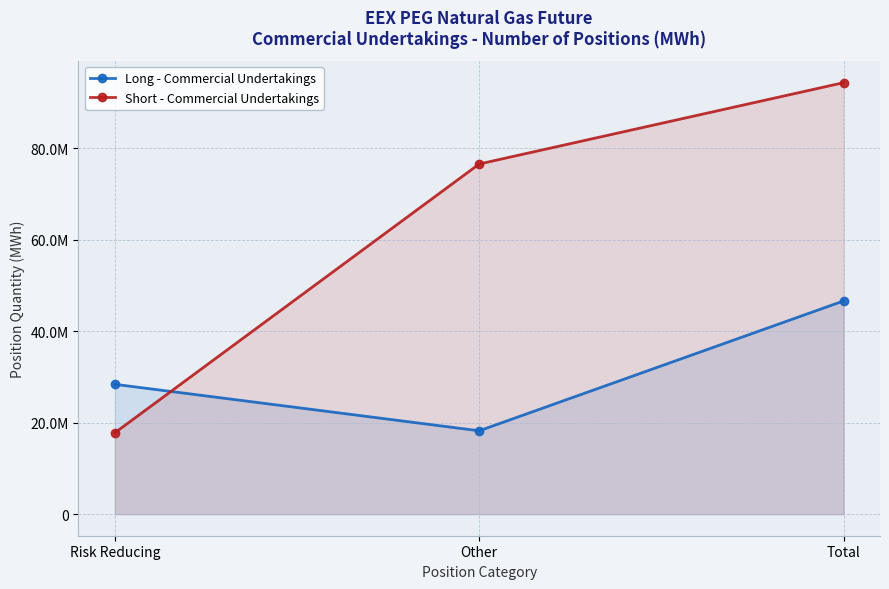

Rank the series at Risk Reducing from lowest to highest value.

Short - Commercial Undertakings, Long - Commercial Undertakings